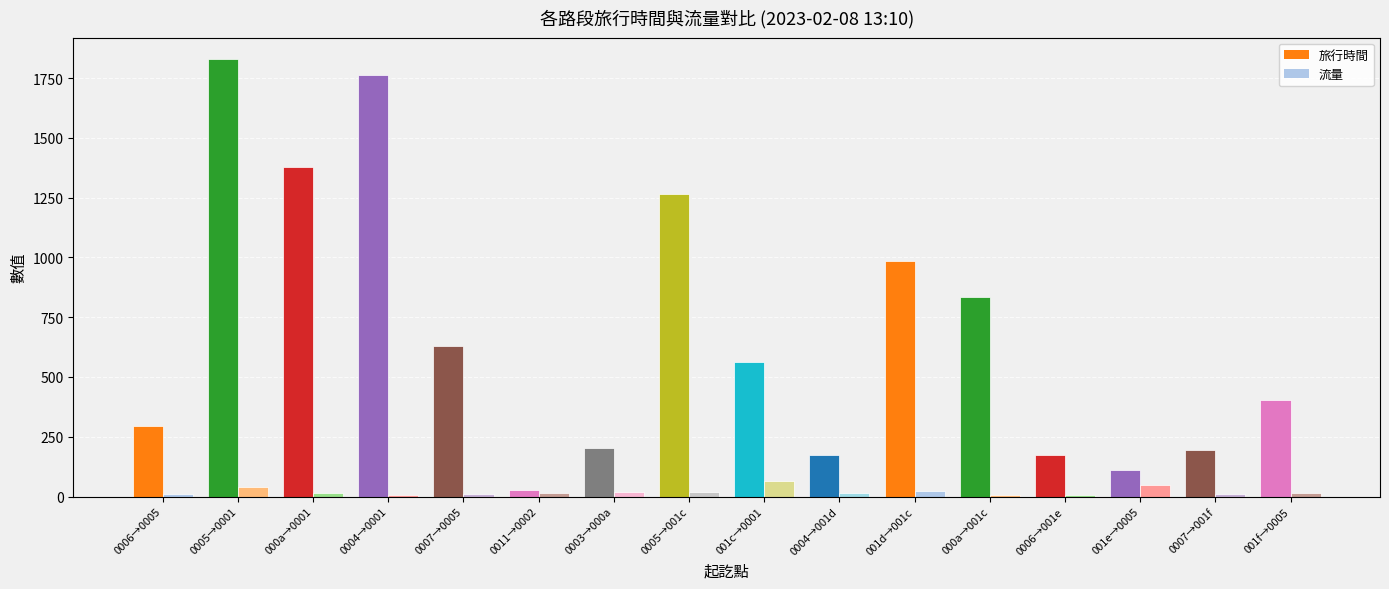

At which label is 旅行時間 closest to 928?

001d→001c